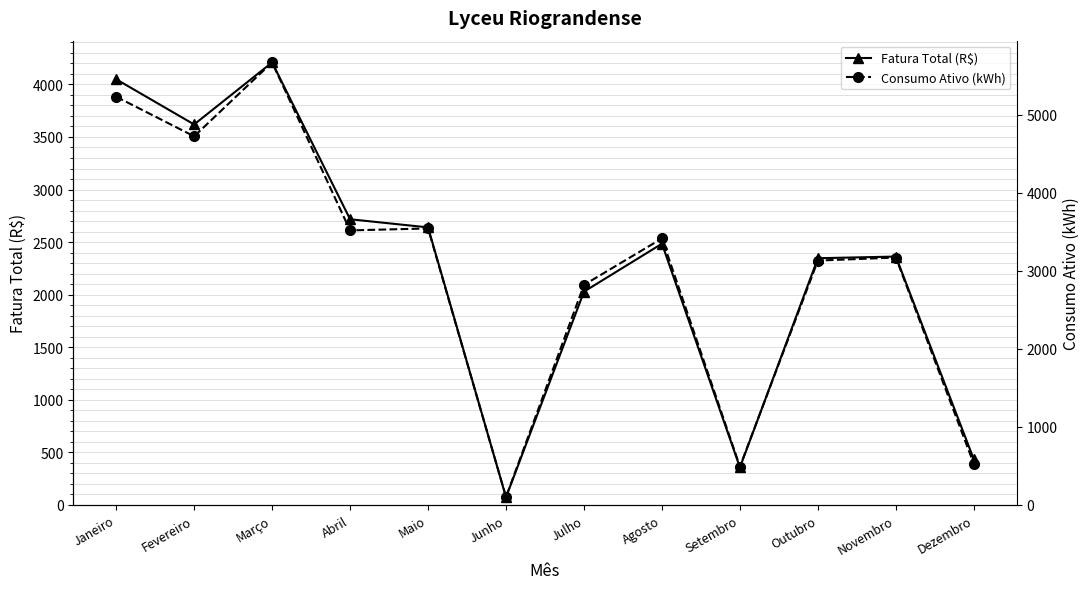

The Fatura Total (R$) series shows 3566.3 at Novembro. True or false?

False